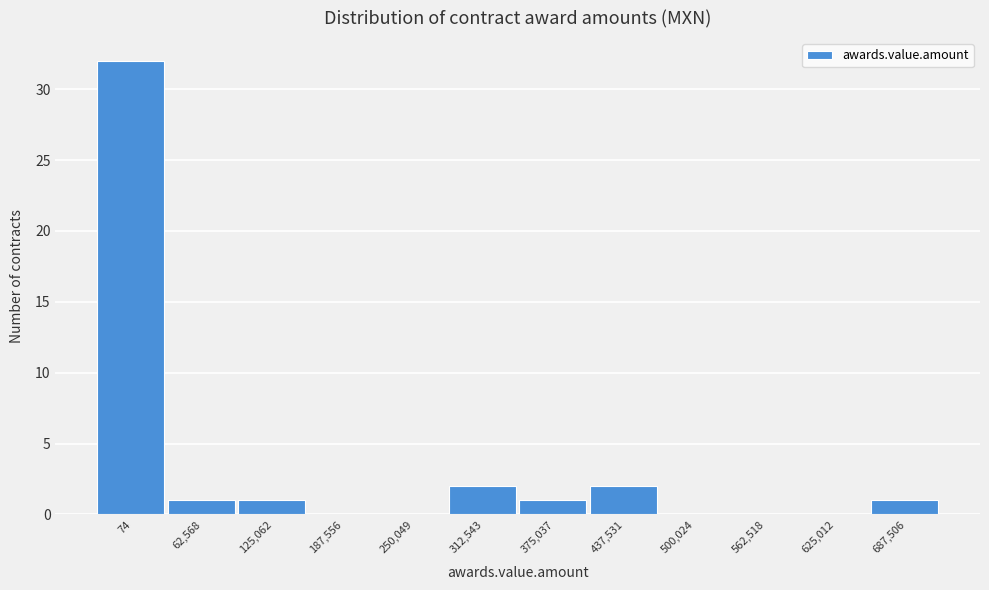

Reading left to right, extract all data points from this chart.

74=32	62,568=1	125,062=1	187,556=0	250,049=0	312,543=2	375,037=1	437,531=2	500,024=0	562,518=0	625,012=0	687,506=1